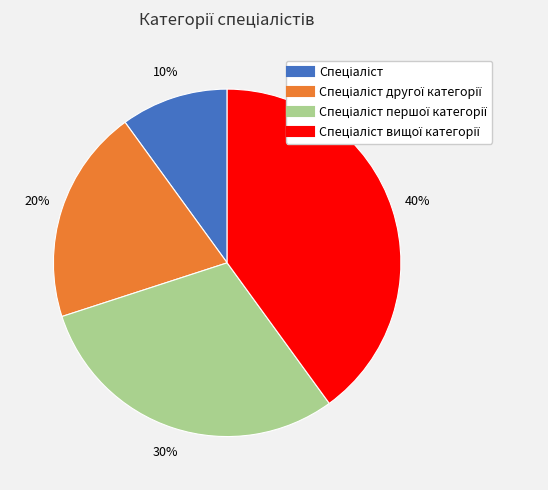

Count the number of slices in the pie.

4